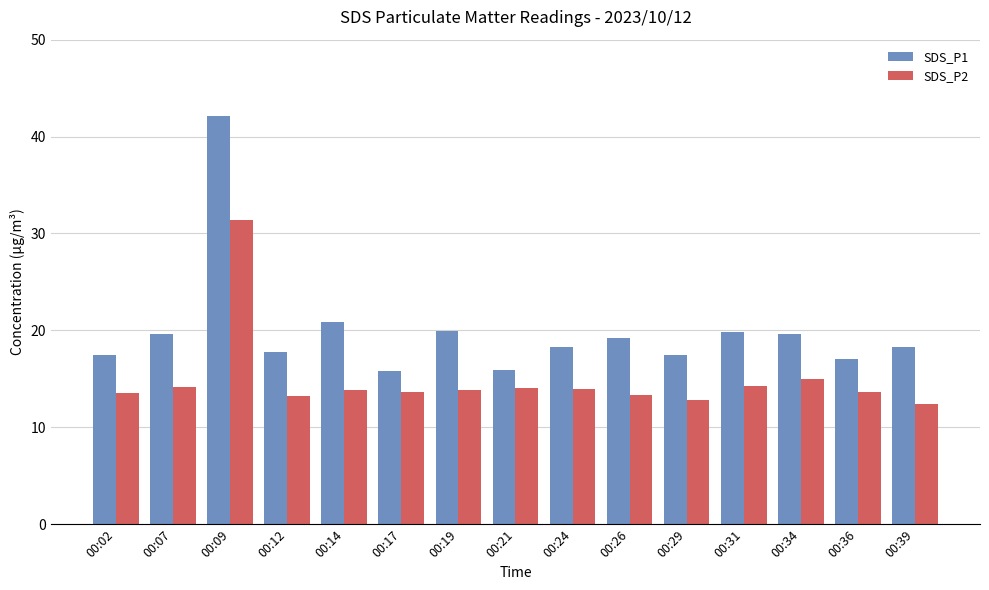

What is the difference between the second highest and minimum values in the SDS_P1 series?

5.1